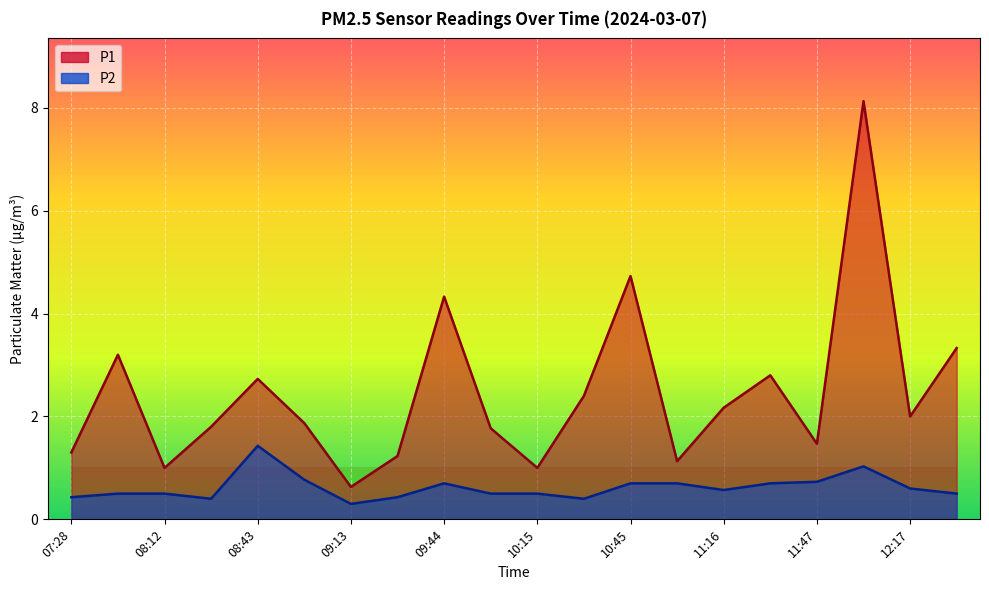

Count the number of categories in the chart.

20